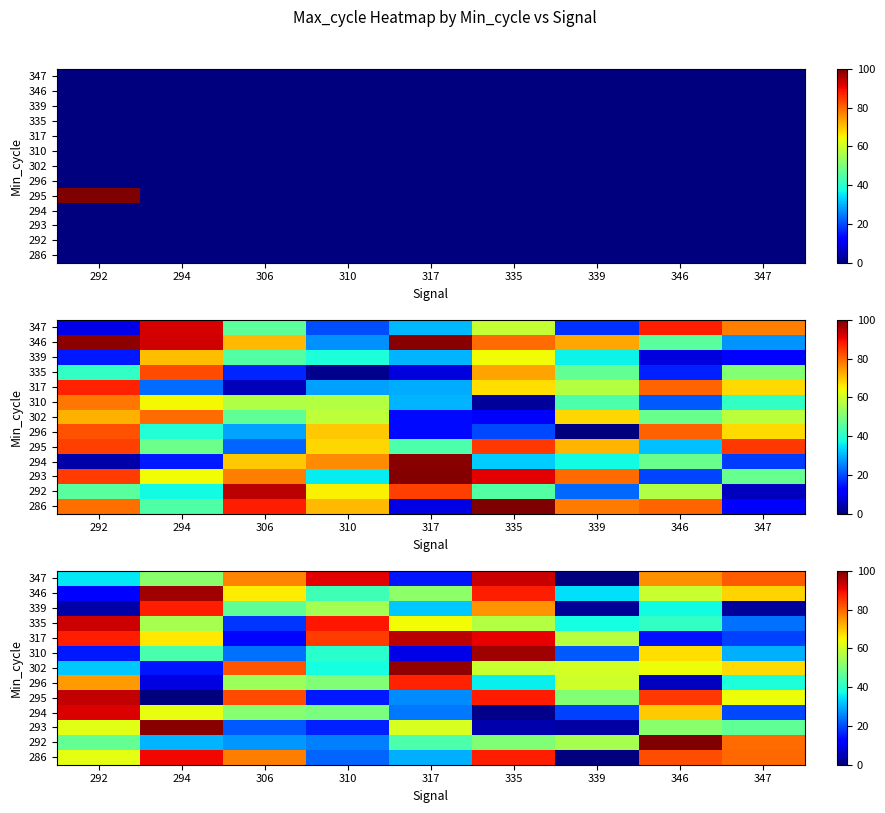

Between 335 and 346, which is larger?

335